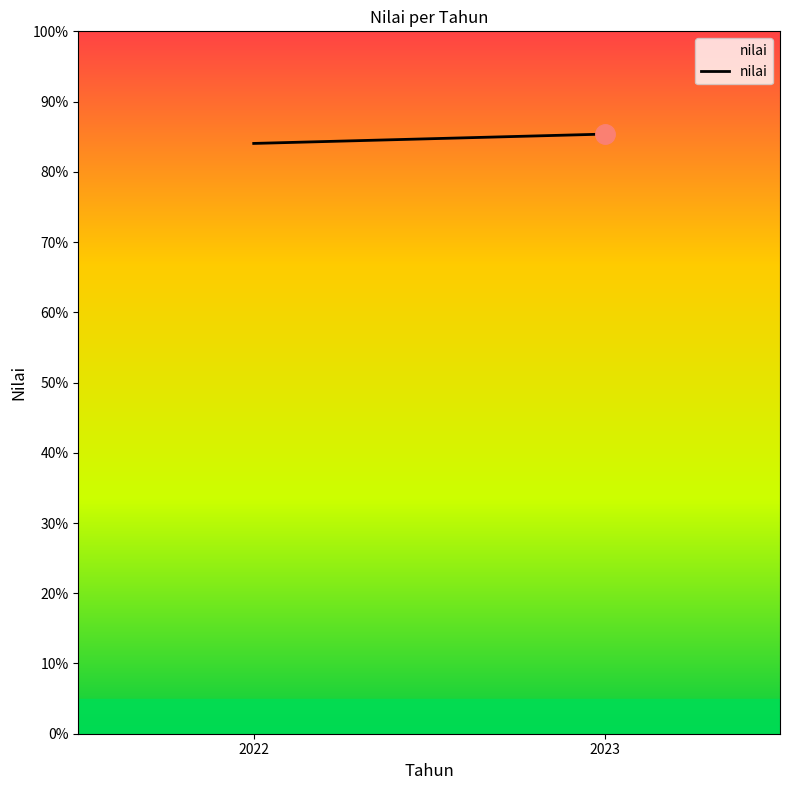

What is the value of the 1st point from the left?

84.0